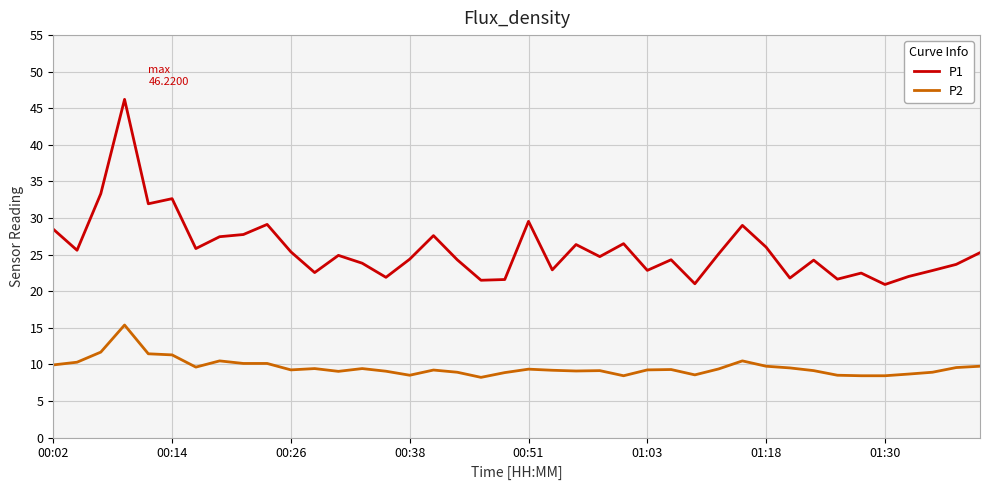

True or false: P1 and P2 cross at least once.

False